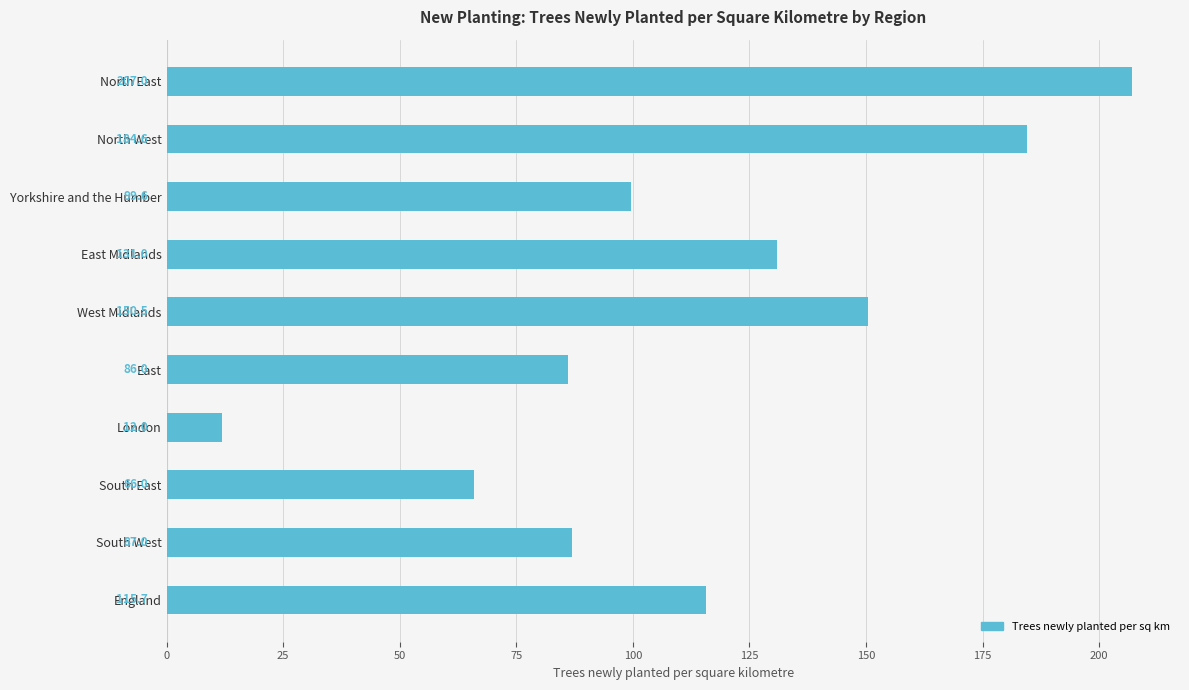

Reading top to bottom, extract all data points from this chart.

North East=207.0	North West=184.6	Yorkshire and the Humber=99.6	East Midlands=131.0	West Midlands=150.5	East=86.0	London=12.0	South East=66.0	South West=87.0	England=115.7